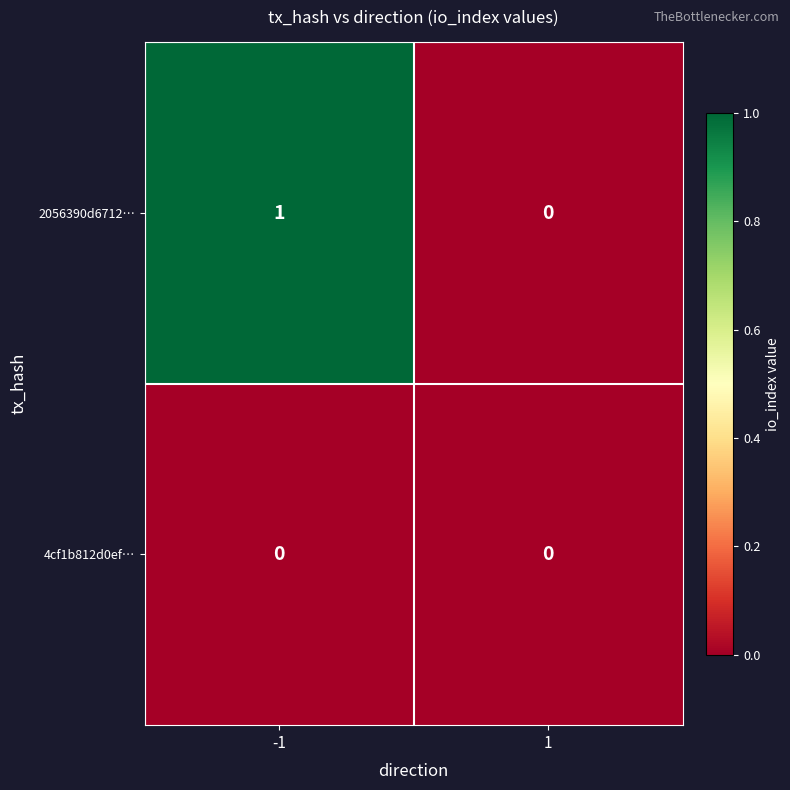

Between -1 and 1, which series saw the biggest shift?

2056390d6712…